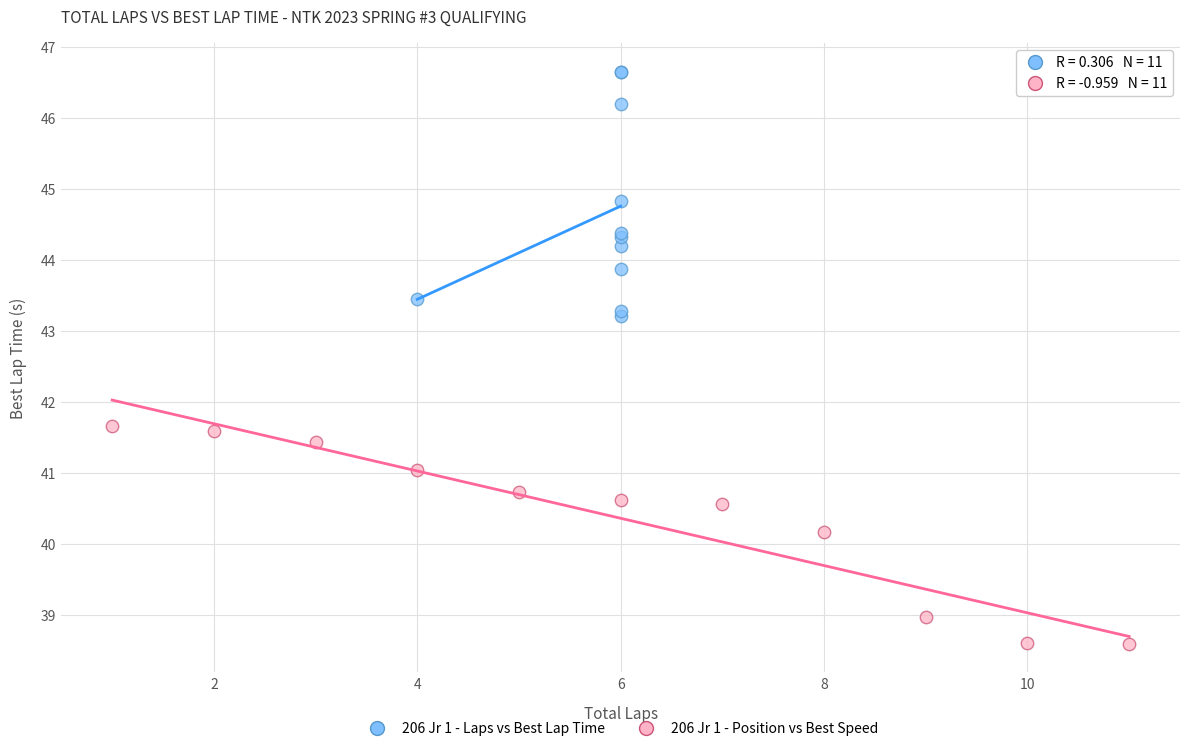

Which series contains the highest Y value?

206 Jr 1 - Laps vs Best Lap Time